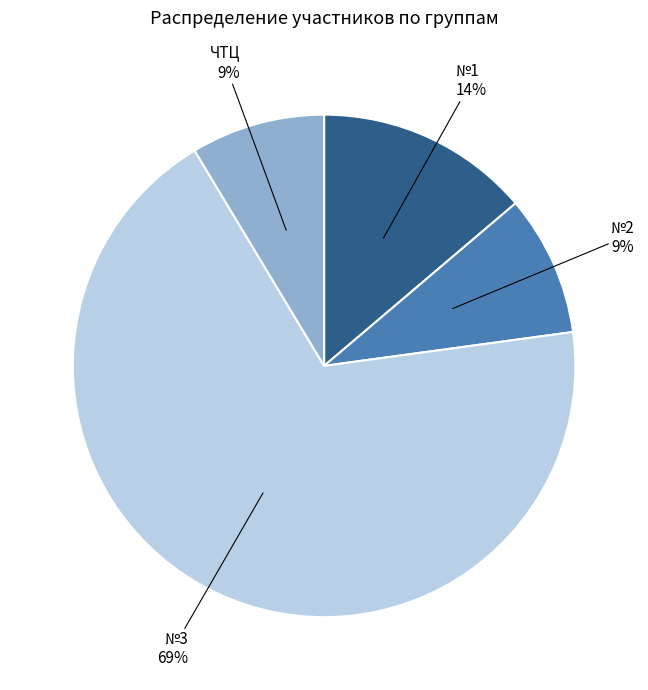

To the nearest percent, what is the average slice percentage?

25%